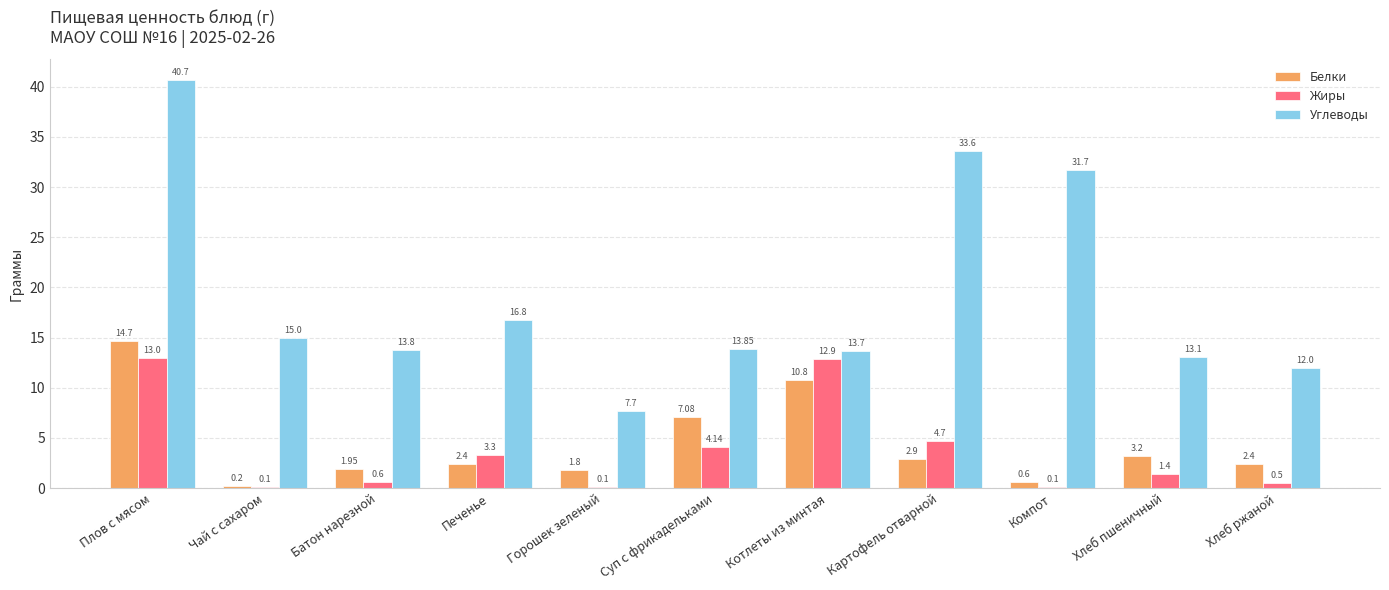

What is the sum of the Углеводы values at Горошек зеленый and Батон нарезной?

21.5